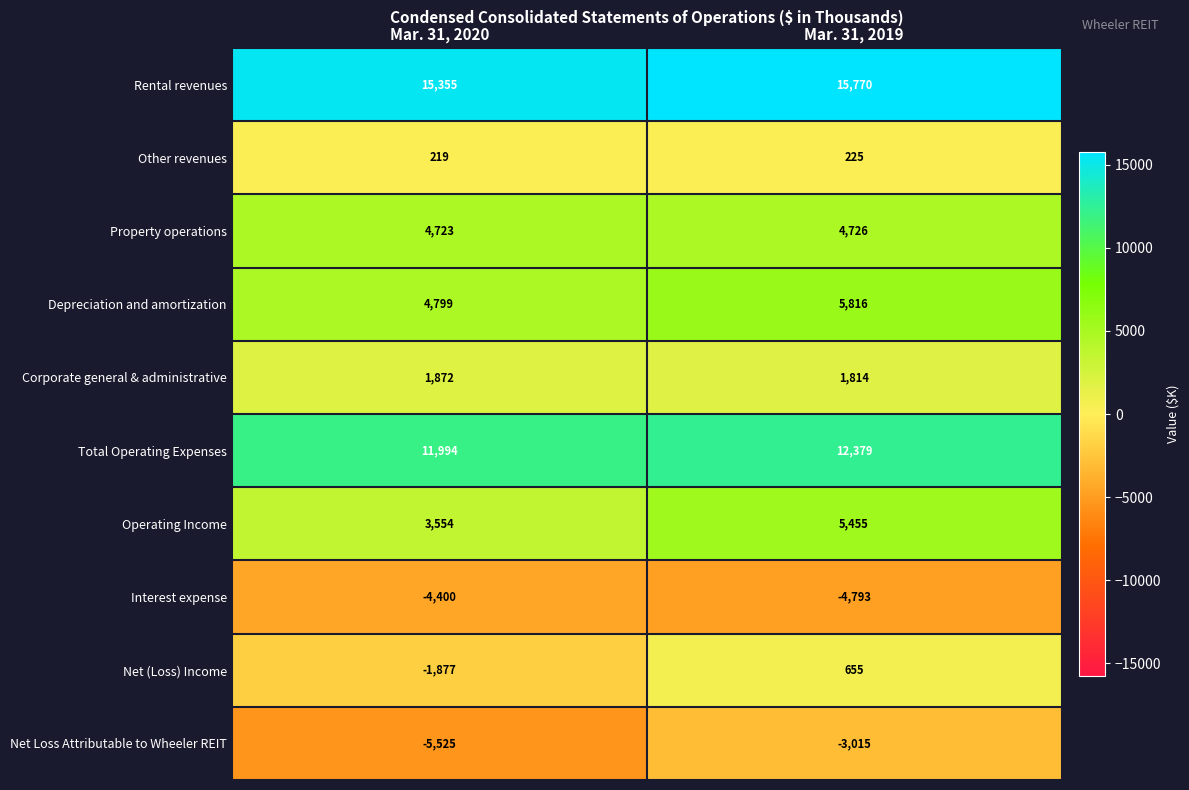

At Mar. 31, 2020, list the series in order from largest to smallest.

Rental revenues, Total Operating Expenses, Depreciation and amortization, Property operations, Operating Income, Corporate general & administrative, Other revenues, Net (Loss) Income, Interest expense, Net Loss Attributable to Wheeler REIT